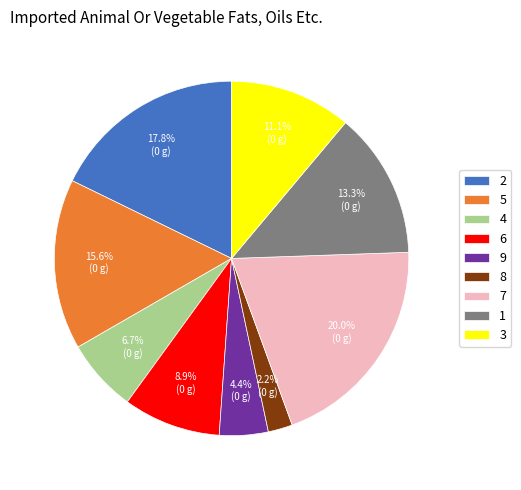

Is it true that 8 is 2% of the pie?

True